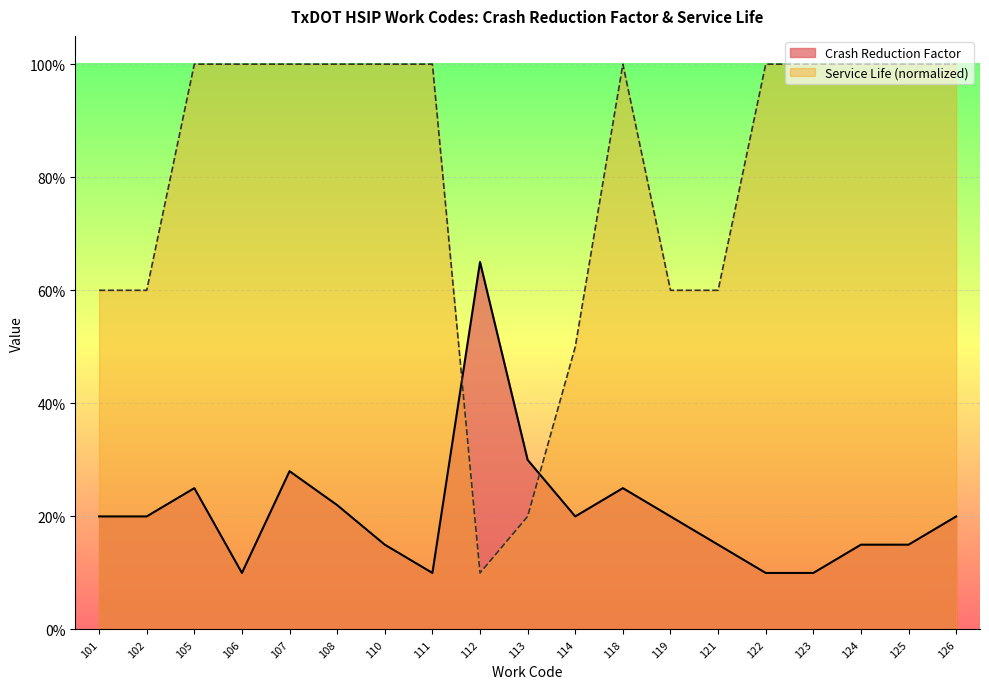

What is the approximate value of Crash Reduction Factor at 107?

0.3